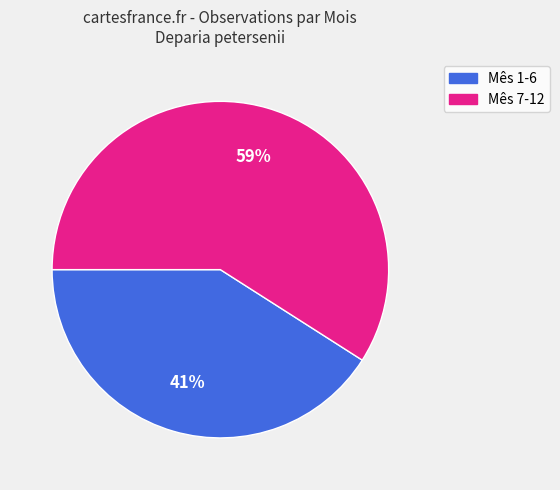

Is there a majority slice in this chart?

Yes